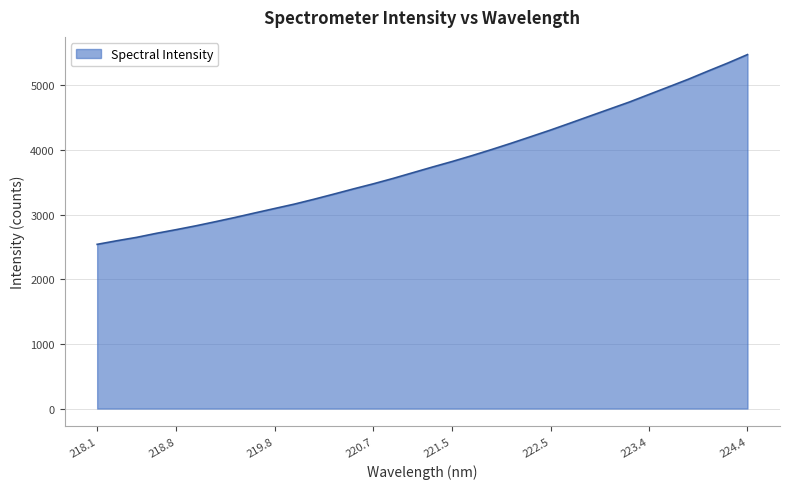

What is the greatest value displayed?

5472.9